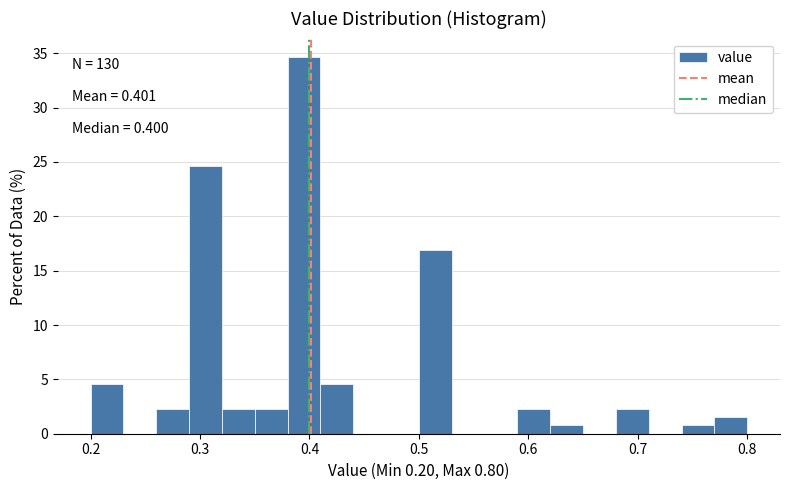

Read against the x-axis, roughly where is the centre of the tallest bar?

0.40